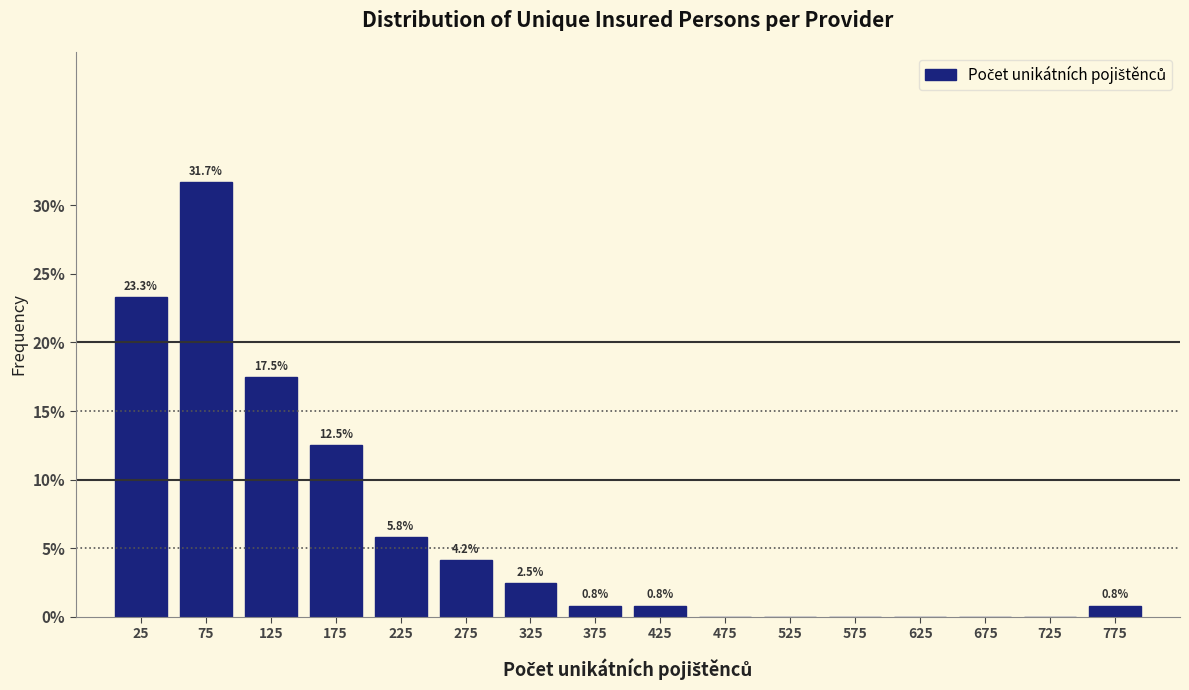

Which range on the x-axis has the tallest bar?

50 to 100